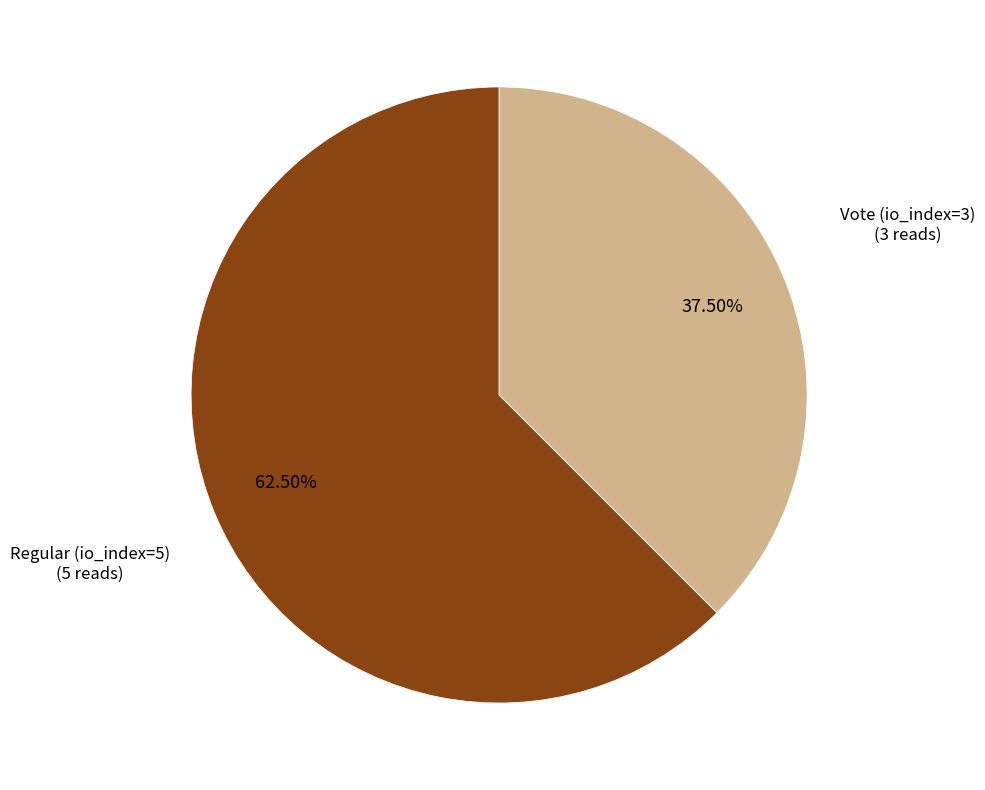

Does any single category account for the majority?

Yes